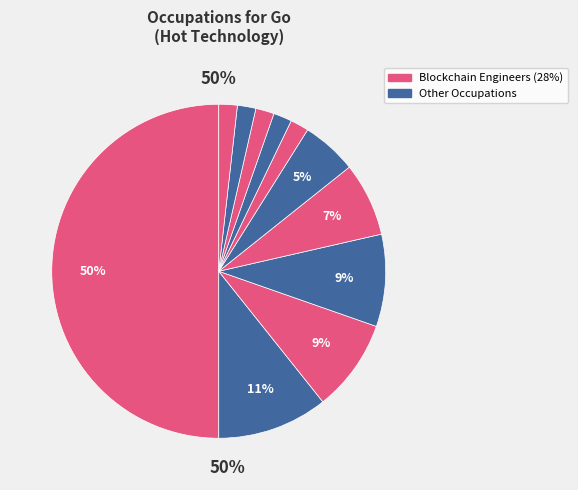

True or false: Data Scientists accounts for 16% of the total.

False